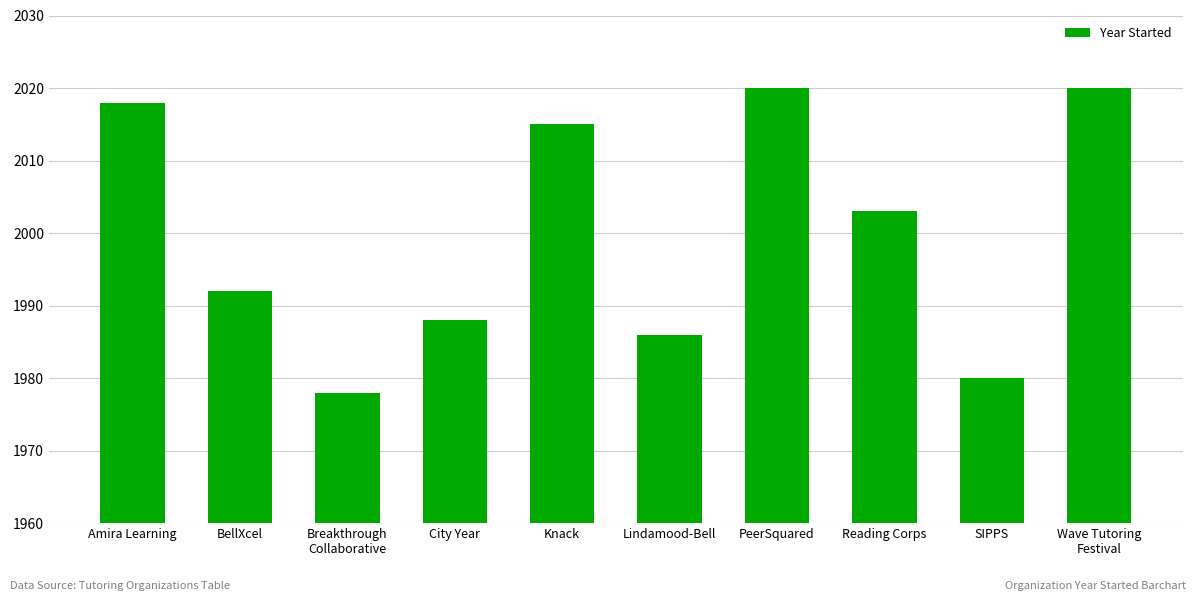

What is the maximum value shown in the chart?

2020